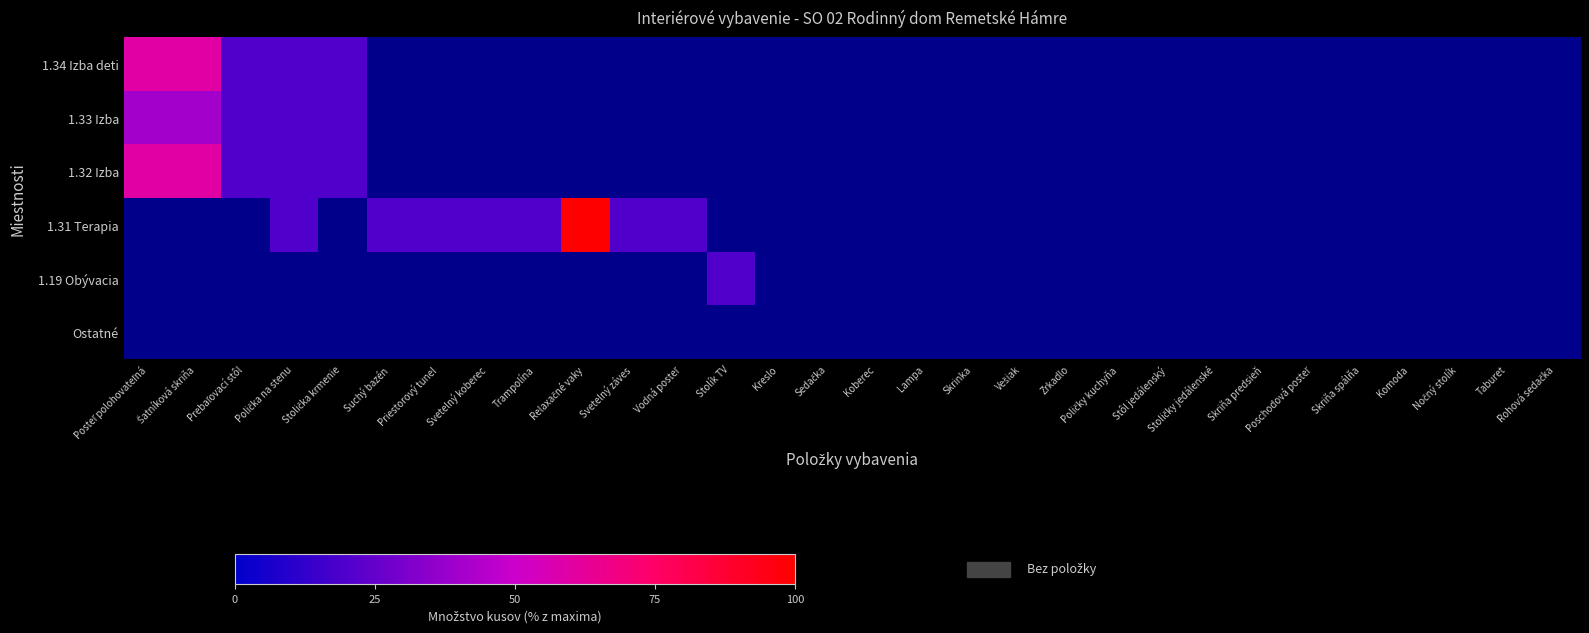

The value of 1.33 Izba at Taburet is 0. True or false?

True